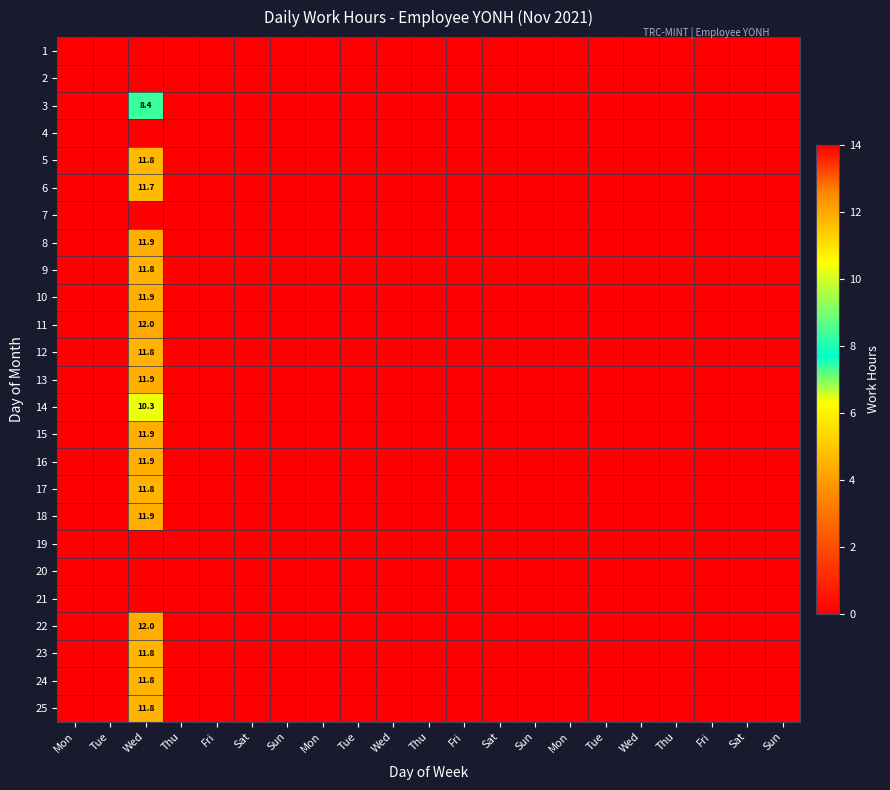

How many positive values does the 18 series have?

1